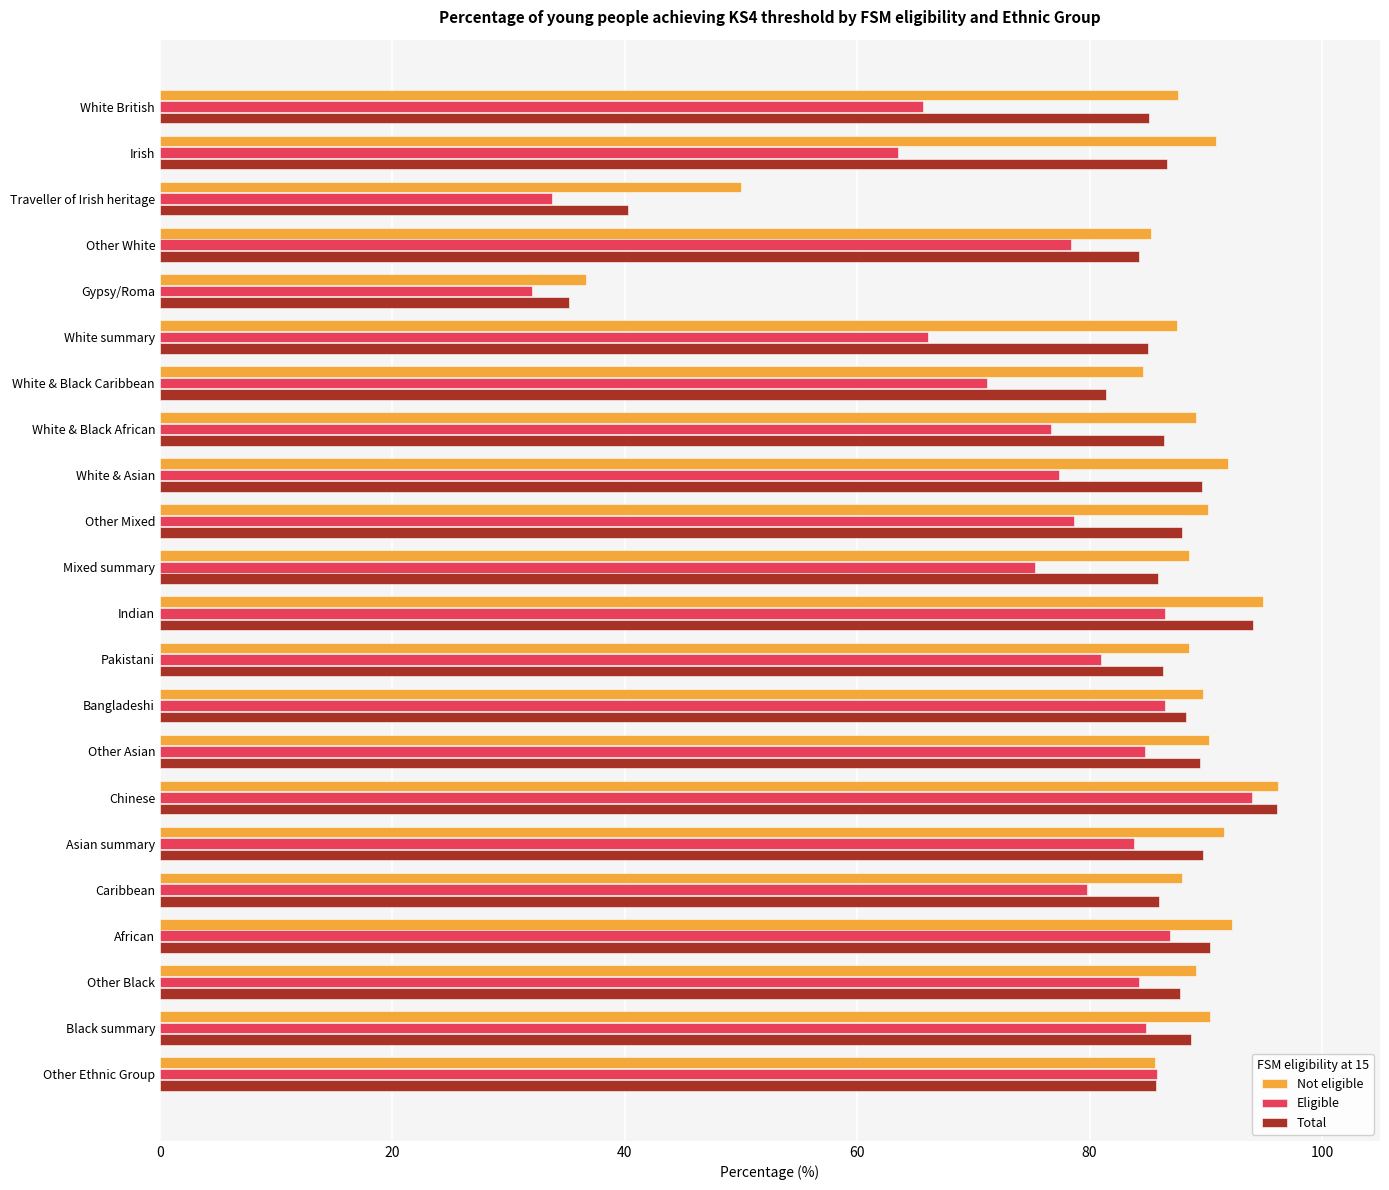

What is the approximate value of Eligible at Irish?

63.5